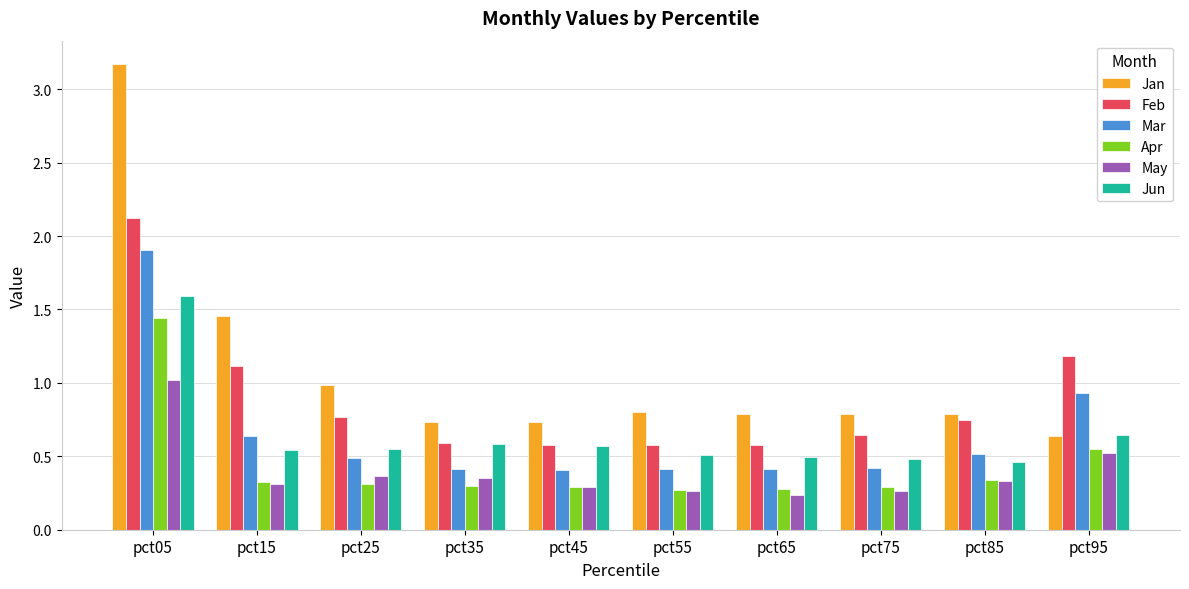

At which label is Jun closest to 1?

pct95